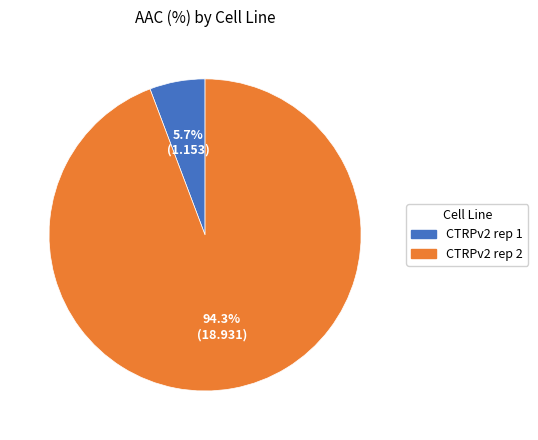

Rank the categories by value from highest to lowest.

CTRPv2 rep 2, CTRPv2 rep 1